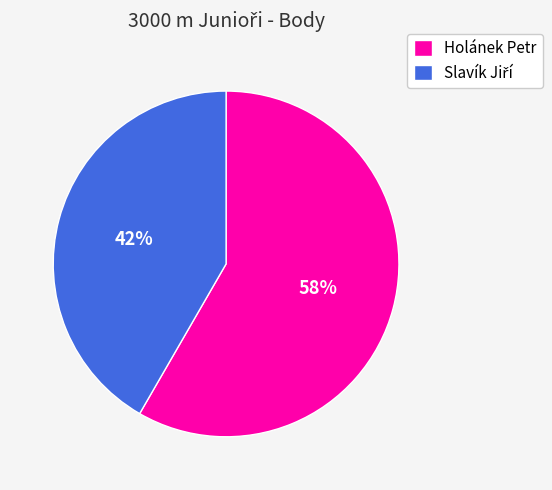

To the nearest percent, what percentage of the pie is Holánek Petr?

58%